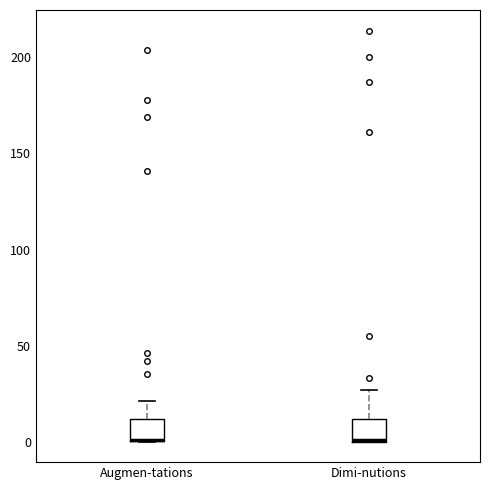

Reading left to right, transcribe this box plot: for each box, give where its median line is, the range the box spans, and where its two whiskers end, as read against the y-axis. The values are not printed on the chart, so give them approximately, as read against the axis.

Augmen-tations: median 0 (drawn on the box's lower edge), box 0 to 10, whiskers 0 to 20
Dimi-nutions: median 0, box 0 to 10, whiskers 0 to 25